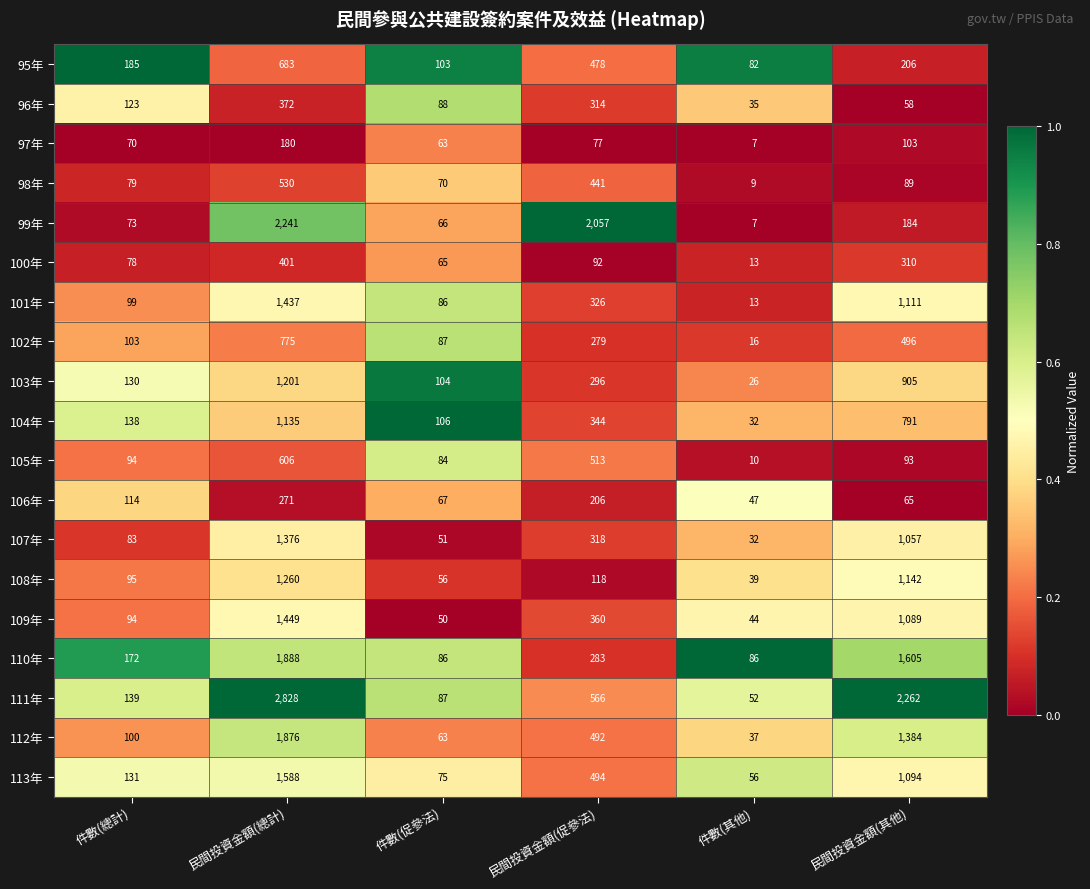

Is it true that 109年 equals 164 at 民間投資金額(促參法)?

False